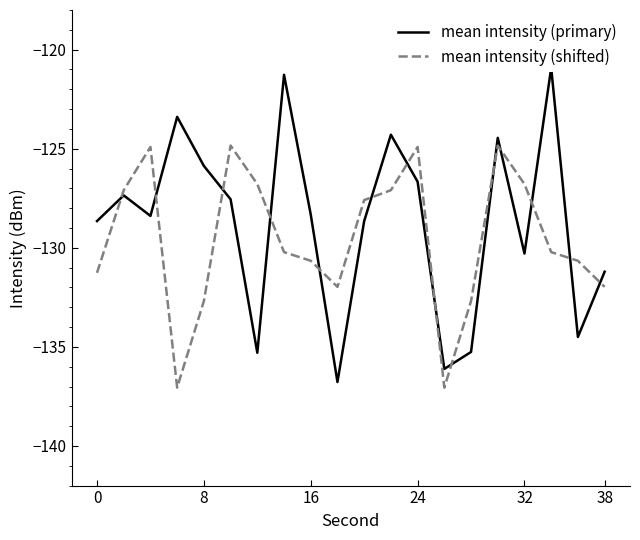

What is the highest value of the mean intensity (shifted) series?

-124.8